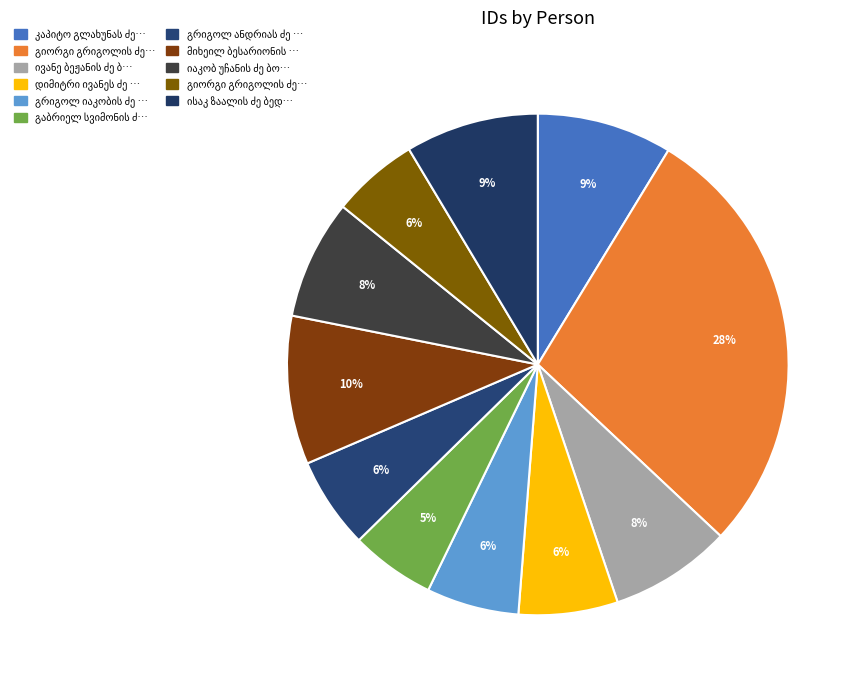

Is მიხეილ ბესარიონის ძე ბახტაძე the majority of the pie?

No